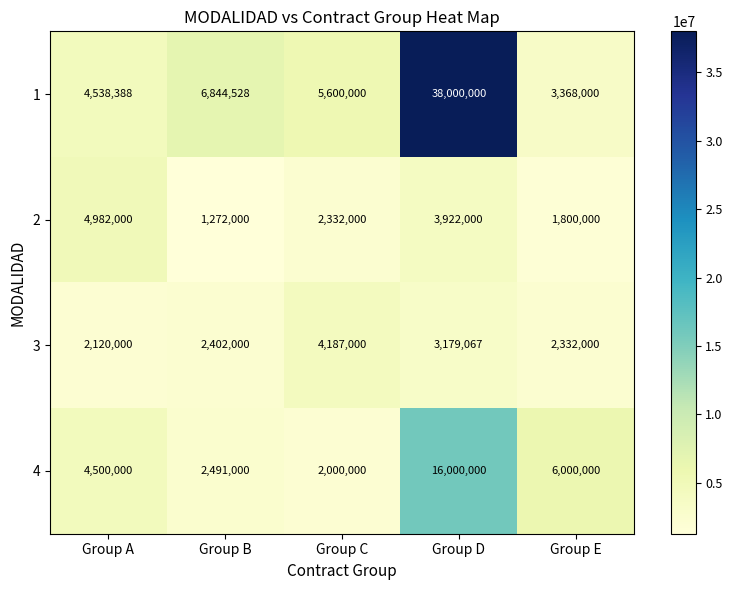

What is the maximum value shown in the chart?

38000000